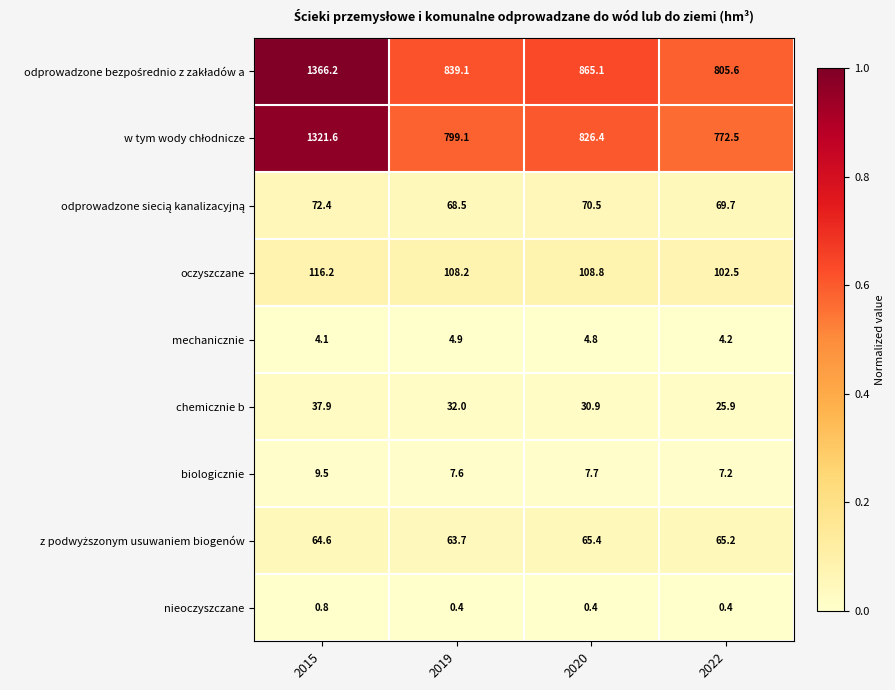

The chemicznie b series shows 25.9 at 2022. True or false?

True